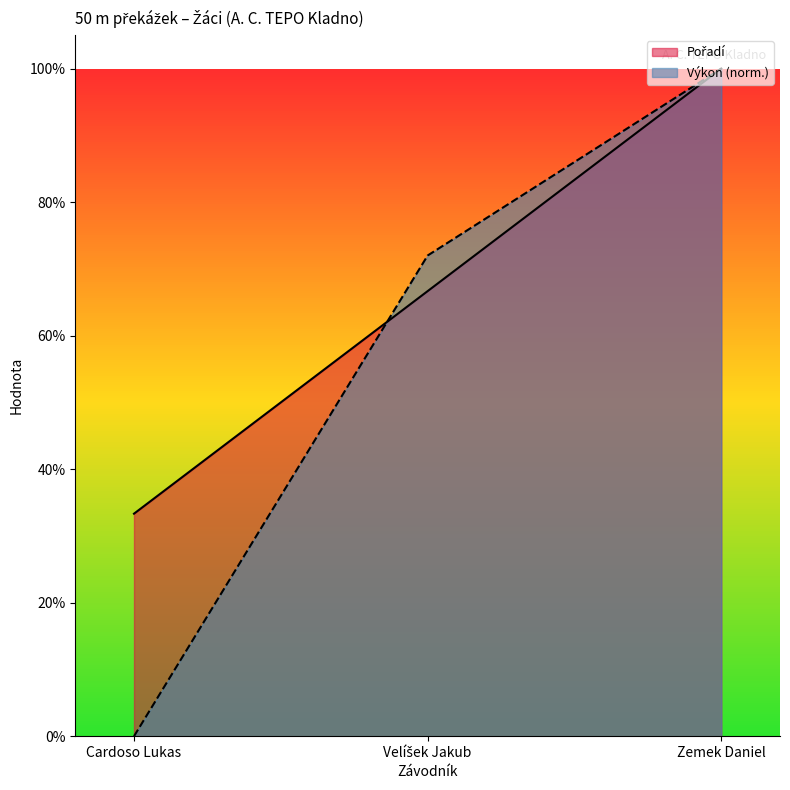

What is the sum of the Pořadí values at Velíšek Jakub and Zemek Daniel?

1.7